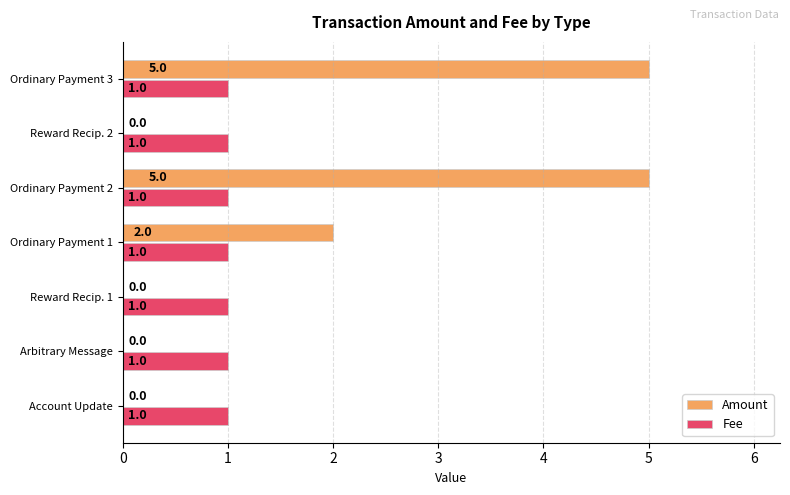

Which series changed the most between Ordinary Payment 2 and Reward Recip. 2?

Amount